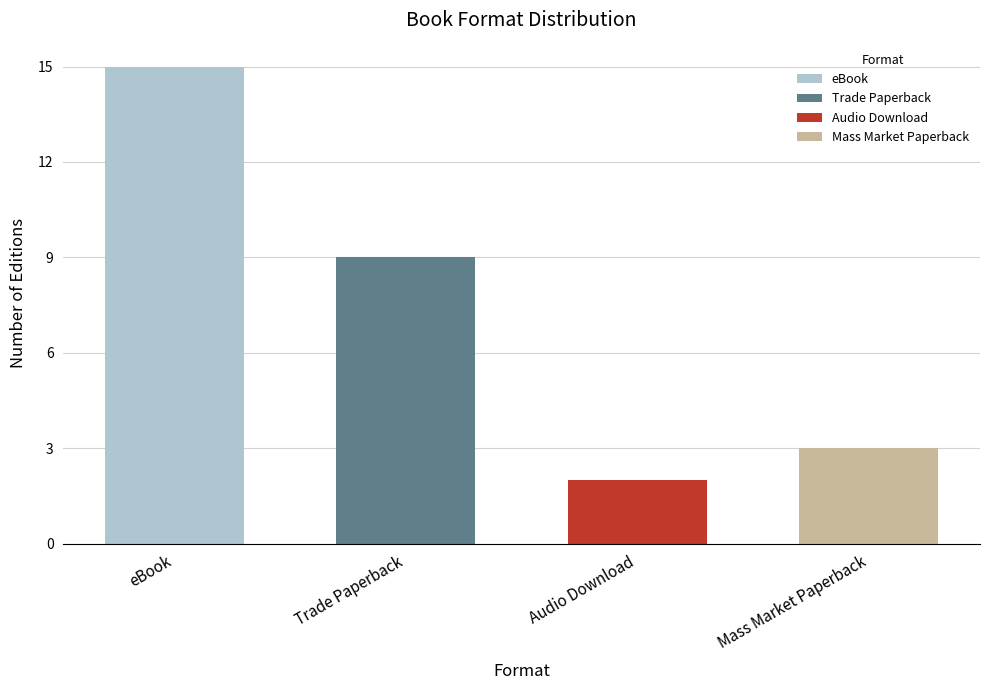

Where is the data nearest to the value 8?

Trade Paperback